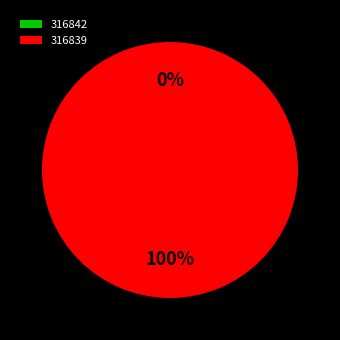

What percentage is the 316839 slice, to the nearest percent?

100%